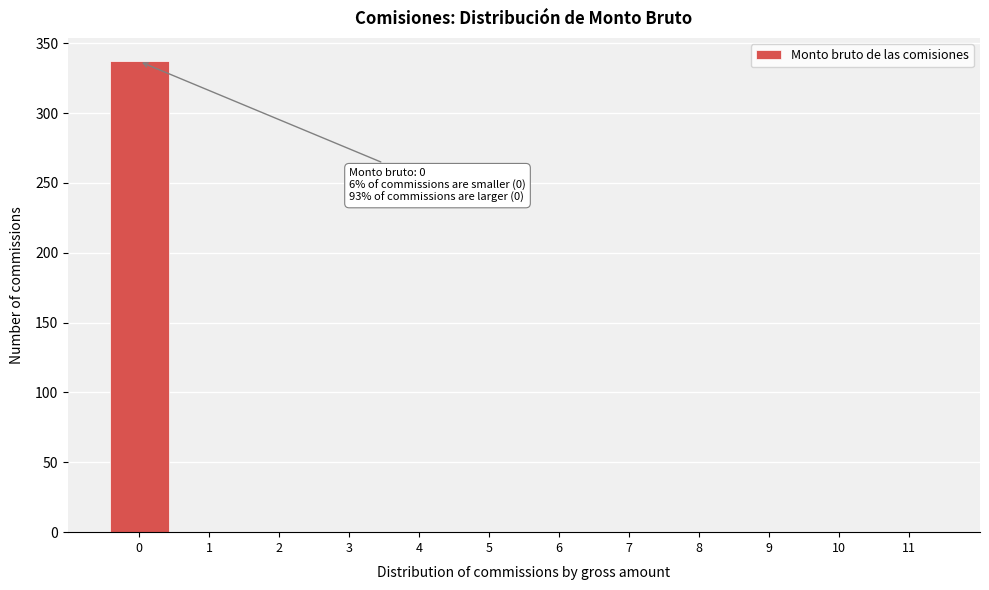

Reading left to right, transcribe all the data shown in this chart.

0=337	1=0	2=0	3=0	4=0	5=0	6=0	7=0	8=0	9=0	10=0	11=0